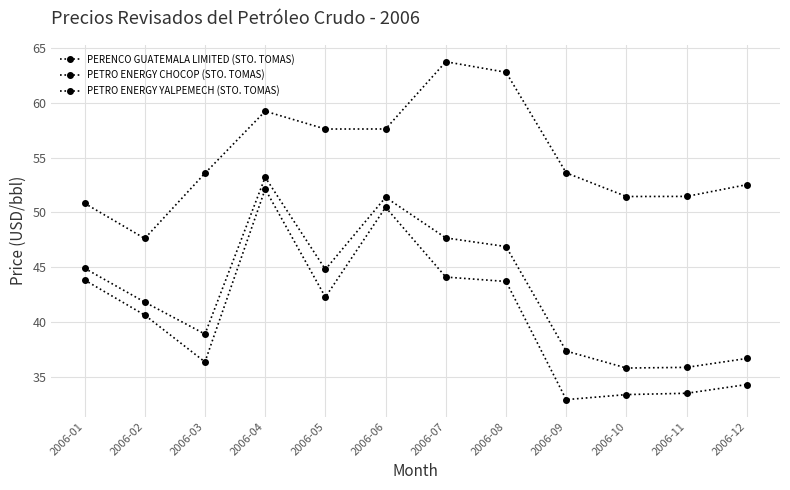

Between 2006-10 and 2006-11, which series saw the biggest shift?

PETRO ENERGY CHOCOP (STO. TOMAS)